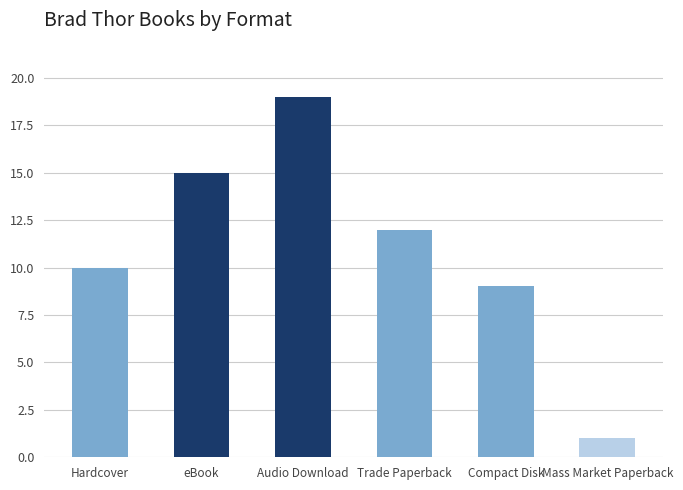

Rank the categories by value from lowest to highest.

Mass Market Paperback, Compact Disk, Hardcover, Trade Paperback, eBook, Audio Download